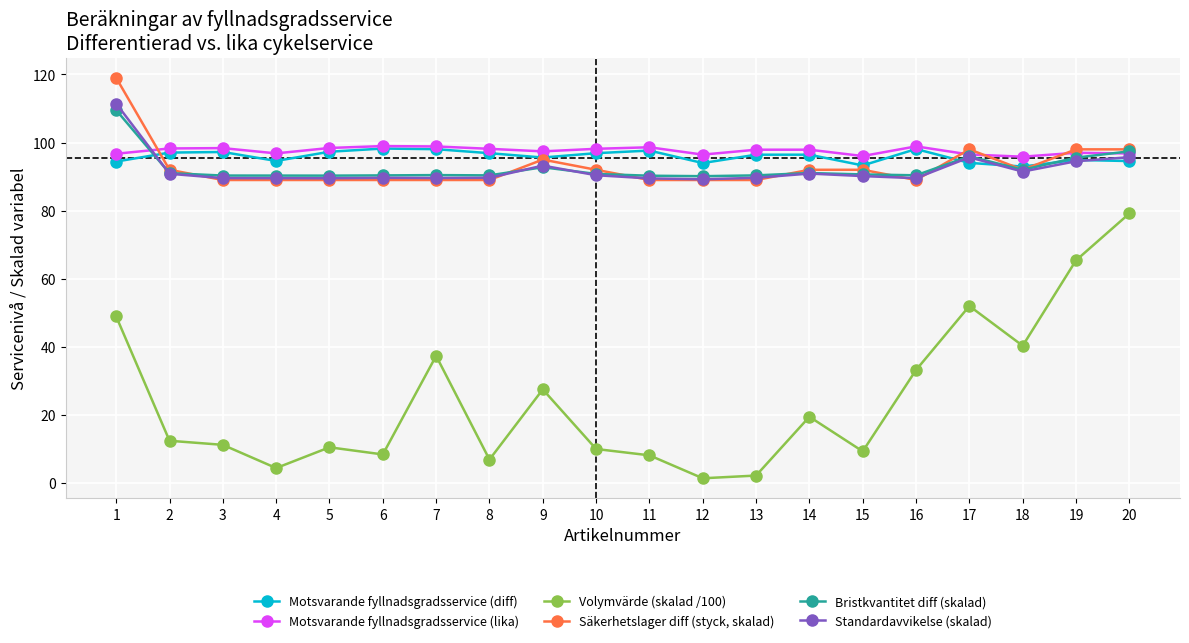

True or false: Motsvarande fyllnadsgradsservice (diff) has more than 0 points higher than both neighbors.

True